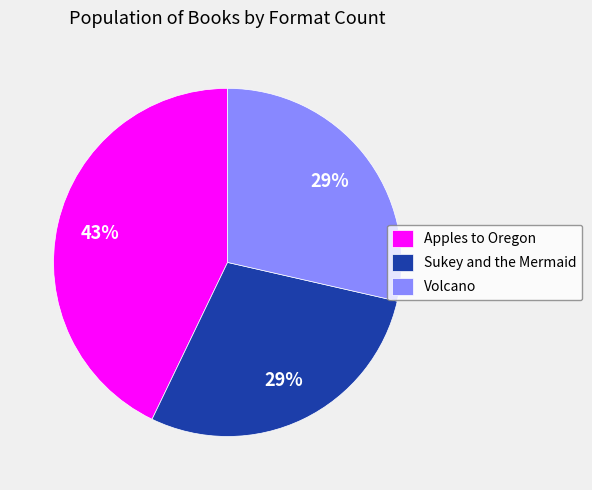

True or false: Volcano accounts for 16% of the total.

False